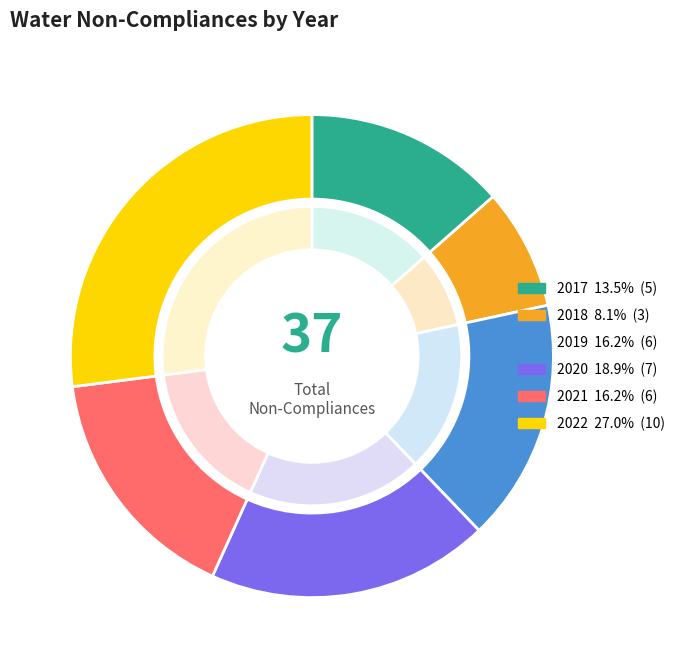

How many slices are in this pie chart?

6